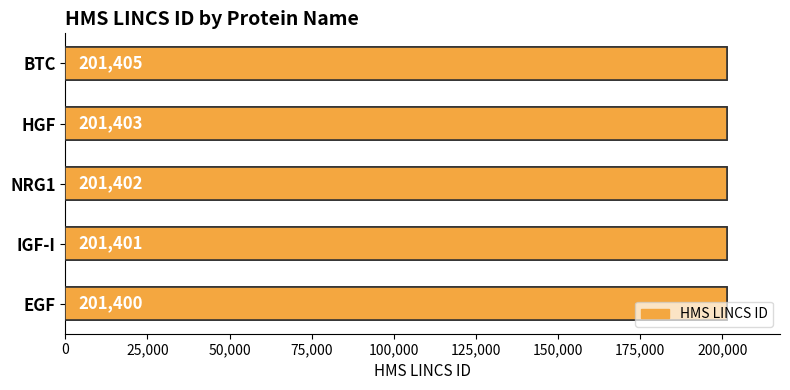

What is the value of the 4th bar from the left?

201403